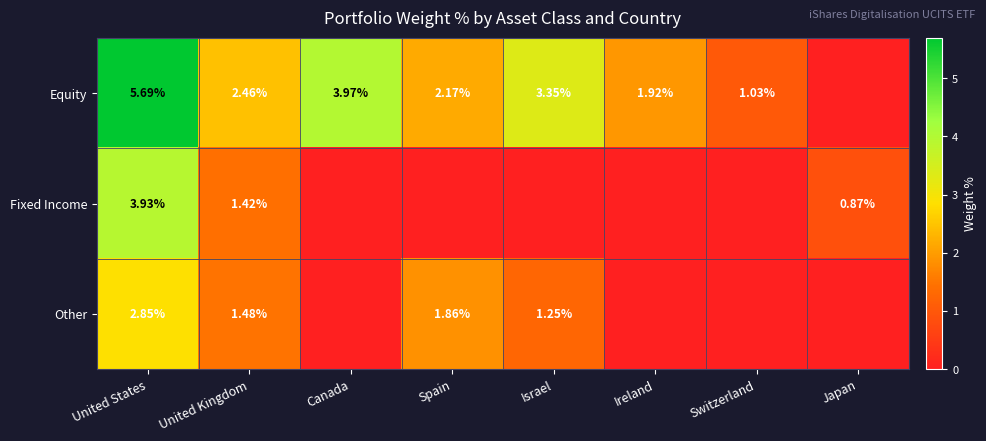

At United Kingdom, list the series in order from largest to smallest.

Equity, Other, Fixed Income